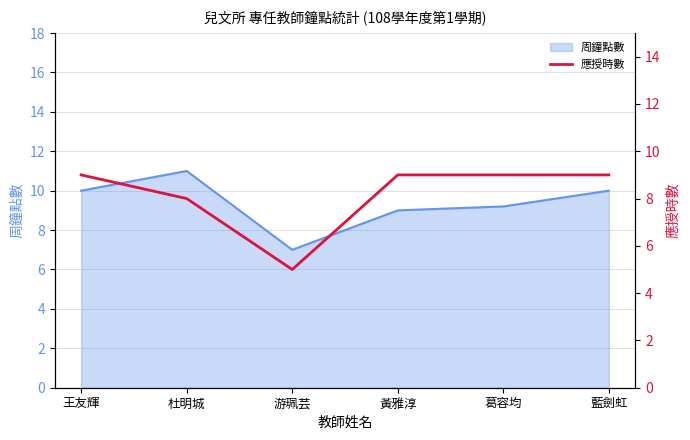

At which category does the chart reach its minimum across all series?

游珮芸